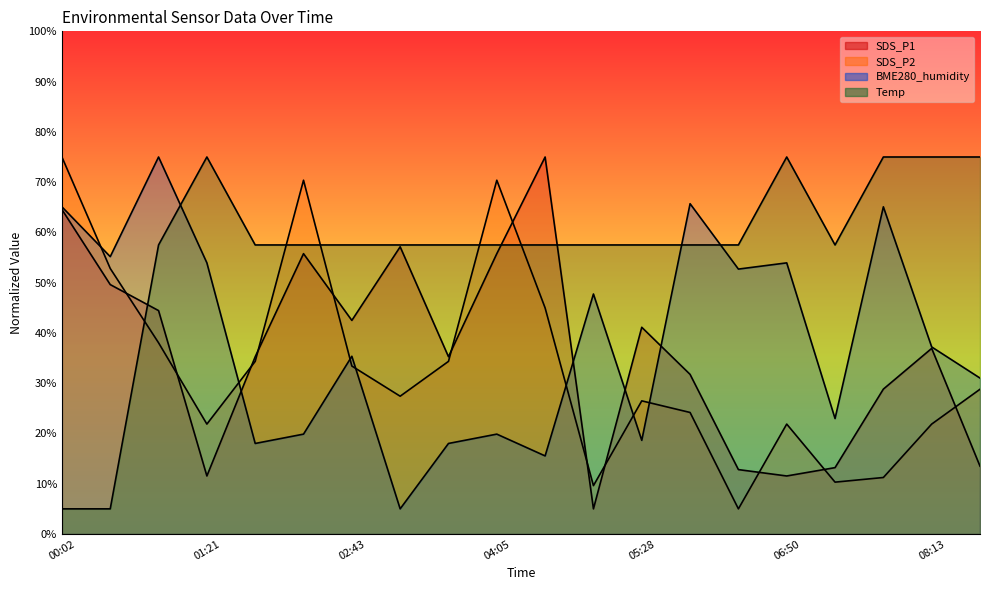

At which category does SDS_P1 reach its first local valley?

01:21